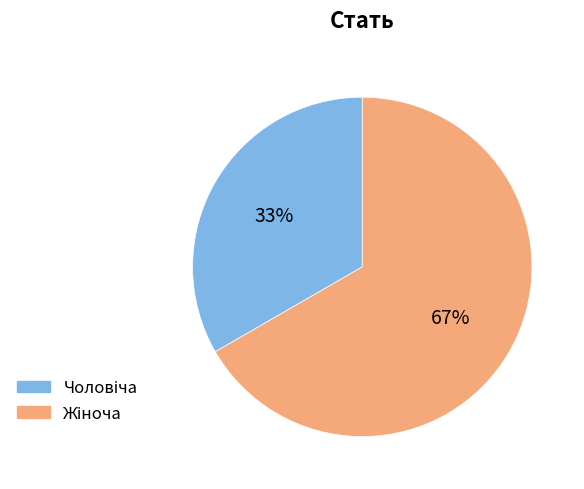

Is there a majority slice in this chart?

Yes